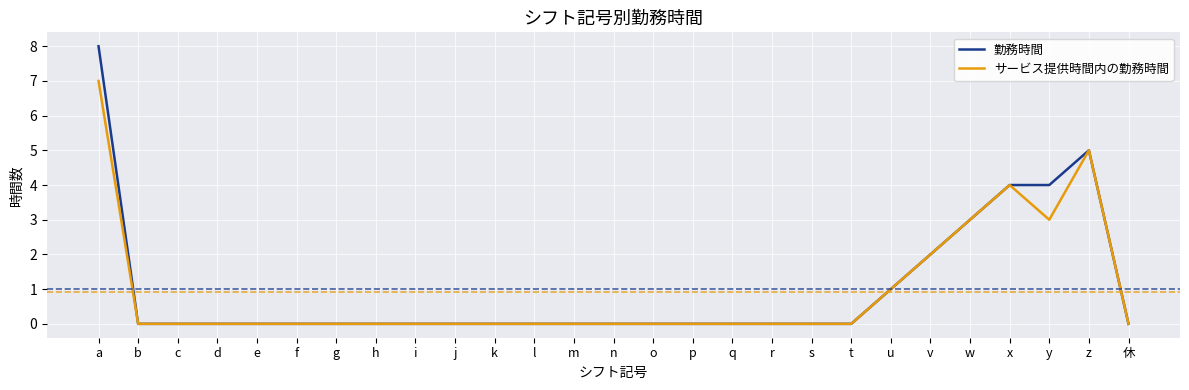

Is the value of サービス提供時間内の勤務時間 at b greater than the value of 勤務時間 at x?

No